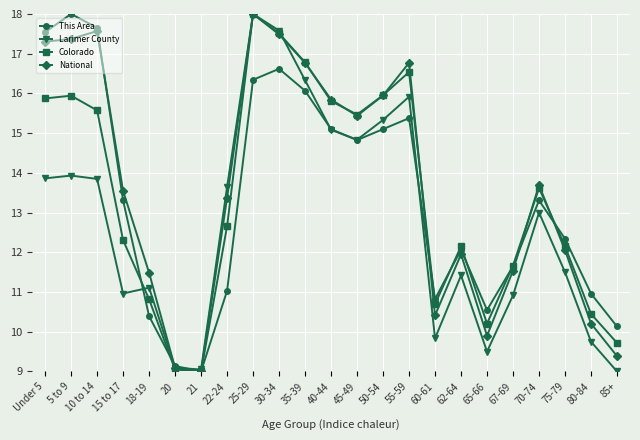

What is the total value across all series at 35-39?

66.0